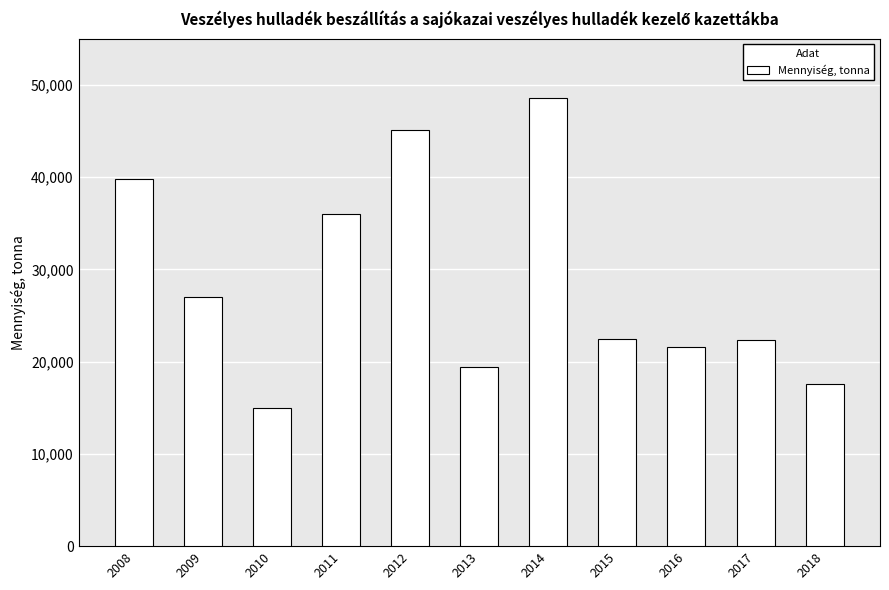

How many values are below 22491?

5